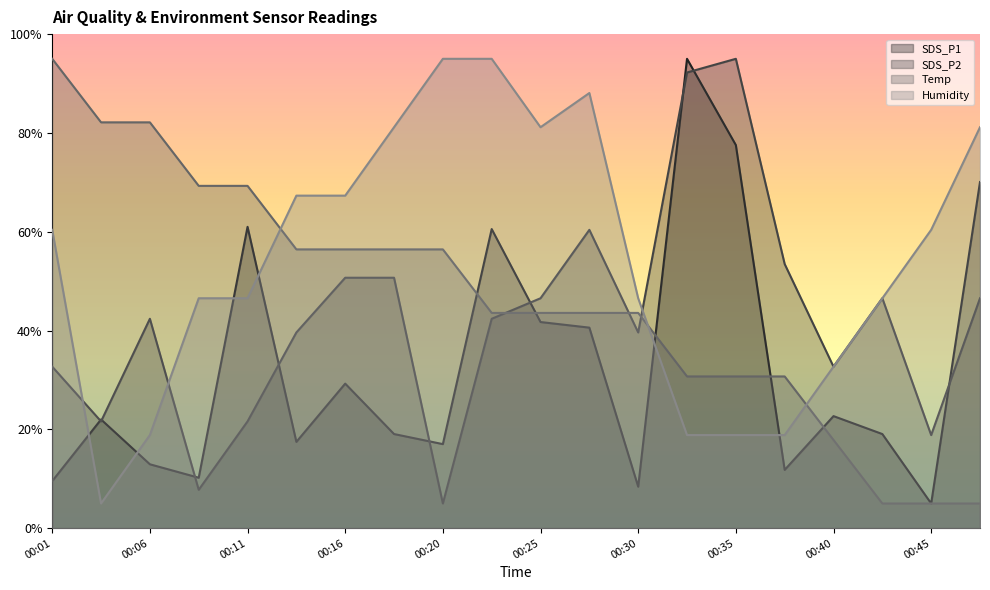

True or false: SDS_P1 and Humidity intersect in this chart.

True